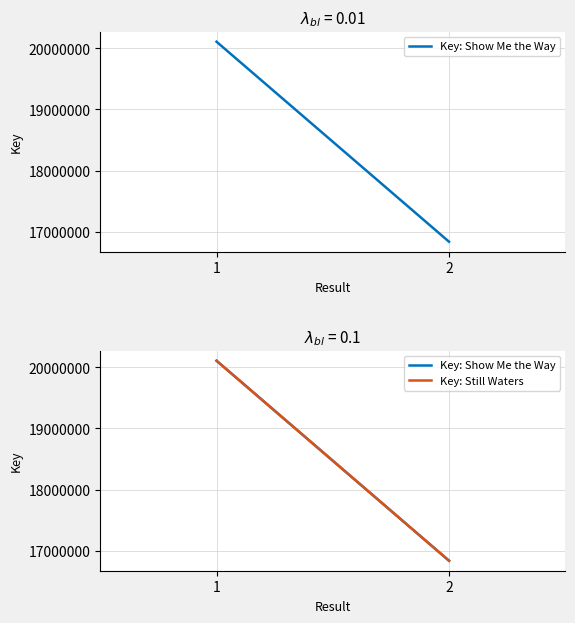

Which series has the largest total across all categories?

Key: Show Me the Way